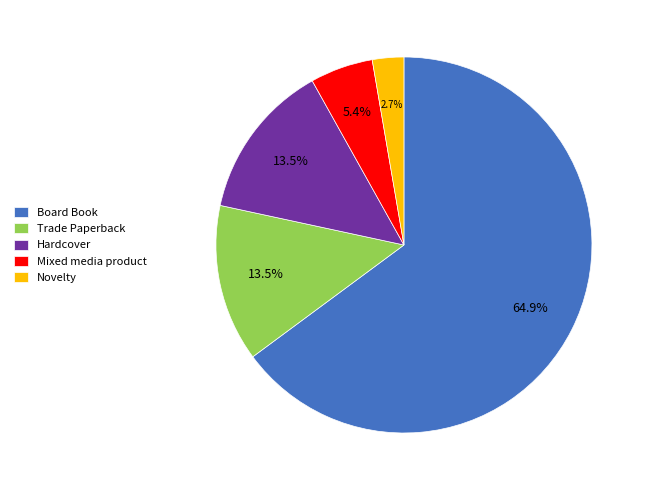

Combined, what portion of the pie is Novelty and Board Book?

67.6%